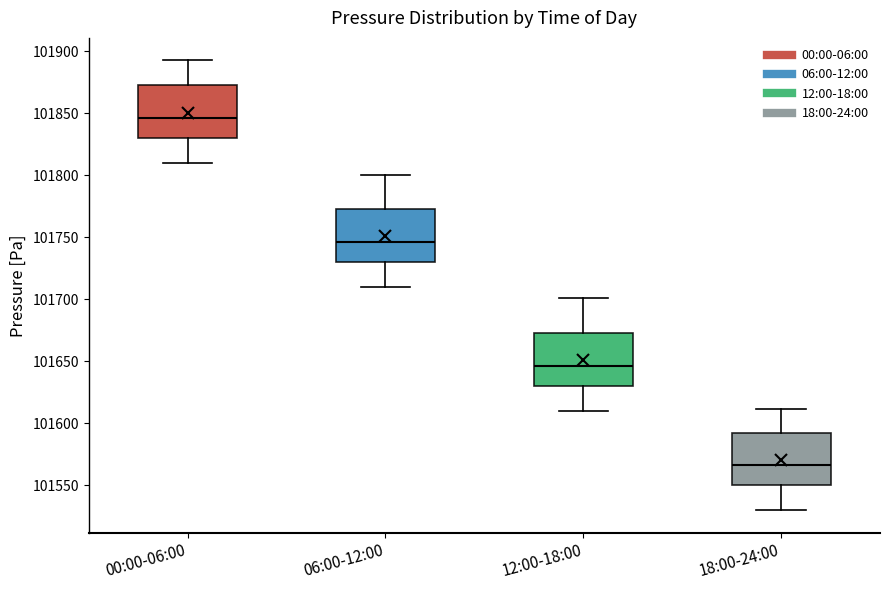

Where is the upper edge of the box for 12:00-18:00 on the y-axis? The values are not printed on the chart, so give them approximately, as read against the axis.

101670